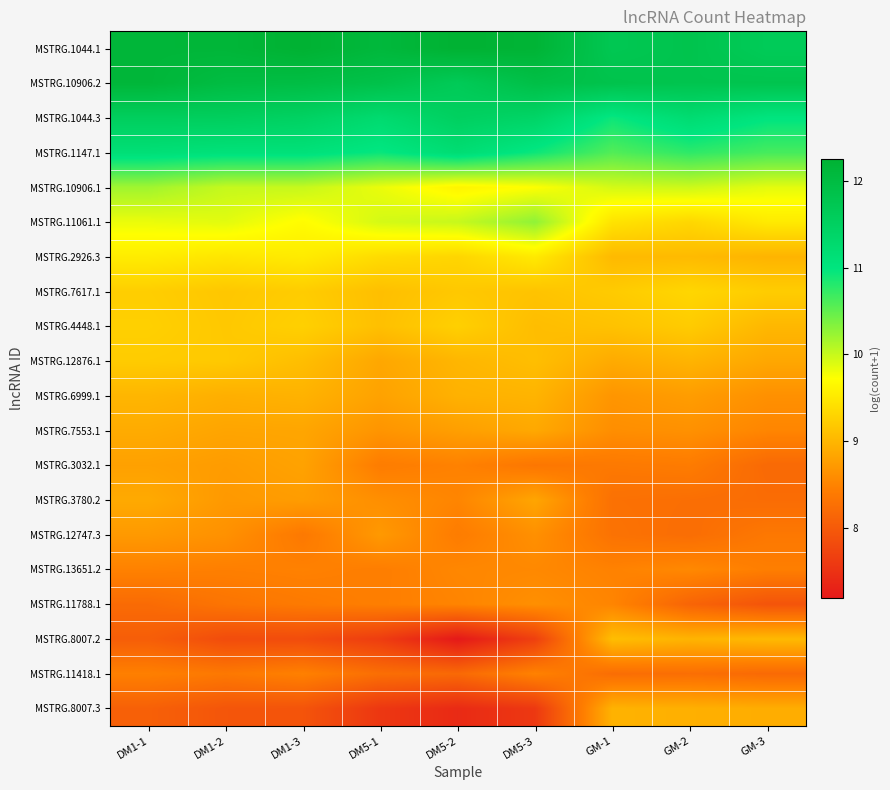

Reading right to left, transcribe all the data shown in this chart.

MSTRG.1044.1: GM-3=11.6	GM-2=11.8	GM-1=11.7	DM5-3=12.2	DM5-2=12.3	DM5-1=12.1	DM1-3=12.3	DM1-2=12.1	DM1-1=12.1
MSTRG.10906.2: GM-3=11.8	GM-2=11.8	GM-1=11.8	DM5-3=11.9	DM5-2=11.6	DM5-1=11.9	DM1-3=12.0	DM1-2=12.0	DM1-1=12.1
MSTRG.1044.3: GM-3=11.0	GM-2=11.2	GM-1=10.9	DM5-3=11.4	DM5-2=11.5	DM5-1=11.2	DM1-3=11.5	DM1-2=11.5	DM1-1=11.5
MSTRG.1147.1: GM-3=10.6	GM-2=10.8	GM-1=10.6	DM5-3=10.9	DM5-2=11.2	DM5-1=10.9	DM1-3=11.1	DM1-2=11.1	DM1-1=11.1
MSTRG.10906.1: GM-3=9.9	GM-2=10.0	GM-1=9.9	DM5-3=9.7	DM5-2=9.6	DM5-1=9.8	DM1-3=10.0	DM1-2=10.0	DM1-1=10.2
MSTRG.11061.1: GM-3=9.5	GM-2=9.3	GM-1=9.5	DM5-3=10.3	DM5-2=10.0	DM5-1=9.9	DM1-3=9.7	DM1-2=9.9	DM1-1=9.8
MSTRG.2926.3: GM-3=9.0	GM-2=9.0	GM-1=9.0	DM5-3=9.5	DM5-2=9.3	DM5-1=9.4	DM1-3=9.5	DM1-2=9.5	DM1-1=9.5
MSTRG.7617.1: GM-3=9.2	GM-2=9.3	GM-1=9.2	DM5-3=9.1	DM5-2=9.2	DM5-1=9.1	DM1-3=9.2	DM1-2=9.2	DM1-1=9.2
MSTRG.4448.1: GM-3=9.0	GM-2=9.2	GM-1=9.1	DM5-3=9.1	DM5-2=9.3	DM5-1=9.1	DM1-3=9.3	DM1-2=9.2	DM1-1=9.3
MSTRG.12876.1: GM-3=8.9	GM-2=9.0	GM-1=8.9	DM5-3=9.1	DM5-2=9.0	DM5-1=8.9	DM1-3=9.1	DM1-2=9.2	DM1-1=9.2
MSTRG.6999.1: GM-3=8.6	GM-2=8.8	GM-1=8.7	DM5-3=9.0	DM5-2=9.0	DM5-1=8.8	DM1-3=9.0	DM1-2=8.9	DM1-1=9.0
MSTRG.7553.1: GM-3=8.5	GM-2=8.6	GM-1=8.6	DM5-3=8.9	DM5-2=8.8	DM5-1=8.7	DM1-3=8.8	DM1-2=8.8	DM1-1=8.9
MSTRG.3032.1: GM-3=8.2	GM-2=8.4	GM-1=8.4	DM5-3=8.4	DM5-2=8.5	DM5-1=8.4	DM1-3=8.8	DM1-2=8.7	DM1-1=8.8
MSTRG.3780.2: GM-3=8.2	GM-2=8.3	GM-1=8.3	DM5-3=8.8	DM5-2=8.5	DM5-1=8.6	DM1-3=8.8	DM1-2=8.7	DM1-1=8.9
MSTRG.12747.3: GM-3=8.4	GM-2=8.2	GM-1=8.3	DM5-3=8.6	DM5-2=8.4	DM5-1=8.7	DM1-3=8.4	DM1-2=8.6	DM1-1=8.7
MSTRG.13651.2: GM-3=8.4	GM-2=8.6	GM-1=8.5	DM5-3=8.6	DM5-2=8.5	DM5-1=8.4	DM1-3=8.5	DM1-2=8.5	DM1-1=8.5
MSTRG.11788.1: GM-3=7.9	GM-2=8.1	GM-1=8.5	DM5-3=8.6	DM5-2=8.5	DM5-1=8.5	DM1-3=8.4	DM1-2=8.3	DM1-1=8.2
MSTRG.8007.2: GM-3=9.0	GM-2=9.0	GM-1=9.1	DM5-3=7.7	DM5-2=7.2	DM5-1=7.6	DM1-3=7.8	DM1-2=7.8	DM1-1=8.1
MSTRG.11418.1: GM-3=8.2	GM-2=8.3	GM-1=8.2	DM5-3=8.5	DM5-2=8.2	DM5-1=8.3	DM1-3=8.5	DM1-2=8.4	DM1-1=8.5
MSTRG.8007.3: GM-3=8.9	GM-2=8.9	GM-1=9.0	DM5-3=7.6	DM5-2=7.4	DM5-1=7.6	DM1-3=7.9	DM1-2=7.9	DM1-1=8.1